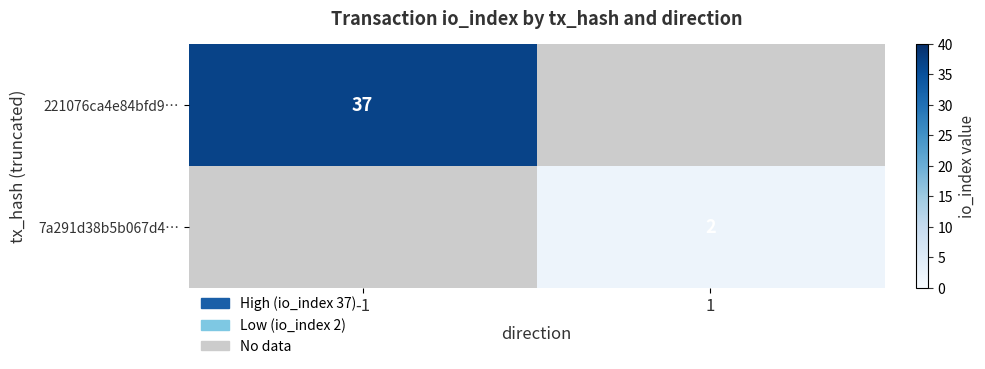

The 7a291d38b5b067d4… series shows 2 at 1. True or false?

True